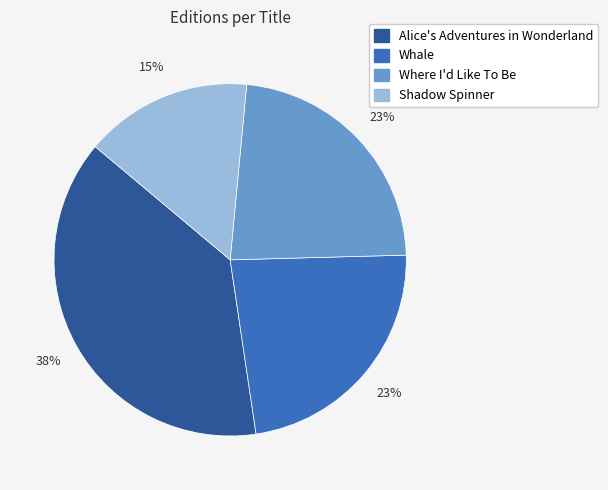

Between Shadow Spinner and Whale, which is larger?

Whale